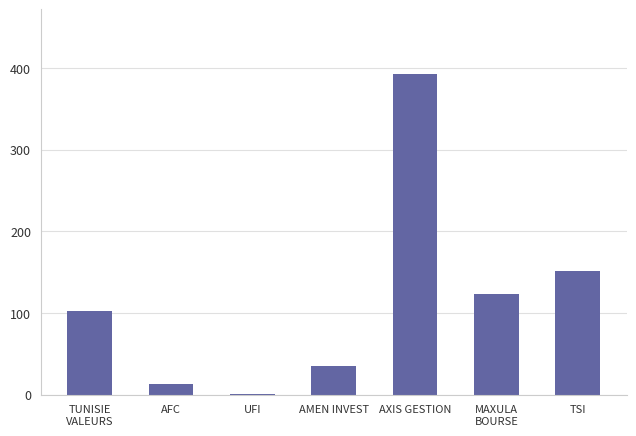

The chart shows a value of 34.7 at AMEN INVEST. True or false?

True